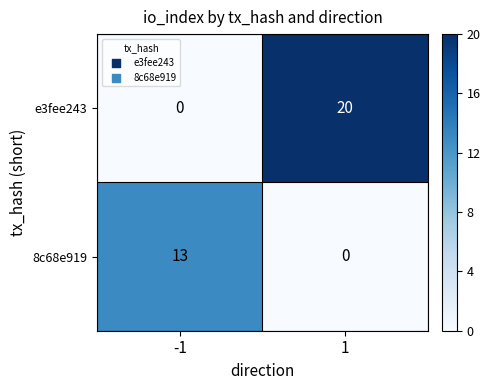

Rank the series by their average value, from lowest to highest.

8c68e919, e3fee243